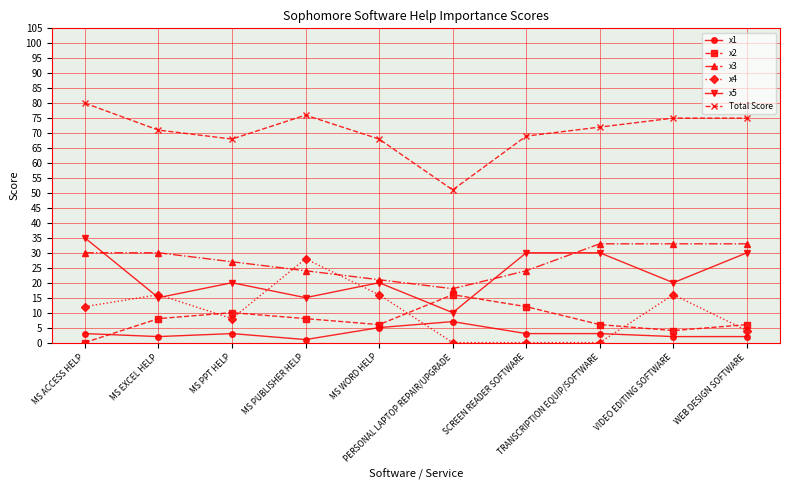

Reading right to left, extract all data points from this chart.

x1: WEB DESIGN SOFTWARE=2	VIDEO EDITING SOFTWARE=2	TRANSCRIPTION EQUIP/SOFTWARE=3	SCREEN READER SOFTWARE=3	PERSONAL LAPTOP REPAIR/UPGRADE=7	MS WORD HELP=5	MS PUBLISHER HELP=1	MS PPT HELP=3	MS EXCEL HELP=2	MS ACCESS HELP=3
x2: WEB DESIGN SOFTWARE=6	VIDEO EDITING SOFTWARE=4	TRANSCRIPTION EQUIP/SOFTWARE=6	SCREEN READER SOFTWARE=12	PERSONAL LAPTOP REPAIR/UPGRADE=16	MS WORD HELP=6	MS PUBLISHER HELP=8	MS PPT HELP=10	MS EXCEL HELP=8	MS ACCESS HELP=0
x3: WEB DESIGN SOFTWARE=33	VIDEO EDITING SOFTWARE=33	TRANSCRIPTION EQUIP/SOFTWARE=33	SCREEN READER SOFTWARE=24	PERSONAL LAPTOP REPAIR/UPGRADE=18	MS WORD HELP=21	MS PUBLISHER HELP=24	MS PPT HELP=27	MS EXCEL HELP=30	MS ACCESS HELP=30
x4: WEB DESIGN SOFTWARE=4	VIDEO EDITING SOFTWARE=16	TRANSCRIPTION EQUIP/SOFTWARE=0	SCREEN READER SOFTWARE=0	PERSONAL LAPTOP REPAIR/UPGRADE=0	MS WORD HELP=16	MS PUBLISHER HELP=28	MS PPT HELP=8	MS EXCEL HELP=16	MS ACCESS HELP=12
x5: WEB DESIGN SOFTWARE=30	VIDEO EDITING SOFTWARE=20	TRANSCRIPTION EQUIP/SOFTWARE=30	SCREEN READER SOFTWARE=30	PERSONAL LAPTOP REPAIR/UPGRADE=10	MS WORD HELP=20	MS PUBLISHER HELP=15	MS PPT HELP=20	MS EXCEL HELP=15	MS ACCESS HELP=35
Total Score: WEB DESIGN SOFTWARE=75	VIDEO EDITING SOFTWARE=75	TRANSCRIPTION EQUIP/SOFTWARE=72	SCREEN READER SOFTWARE=69	PERSONAL LAPTOP REPAIR/UPGRADE=51	MS WORD HELP=68	MS PUBLISHER HELP=76	MS PPT HELP=68	MS EXCEL HELP=71	MS ACCESS HELP=80